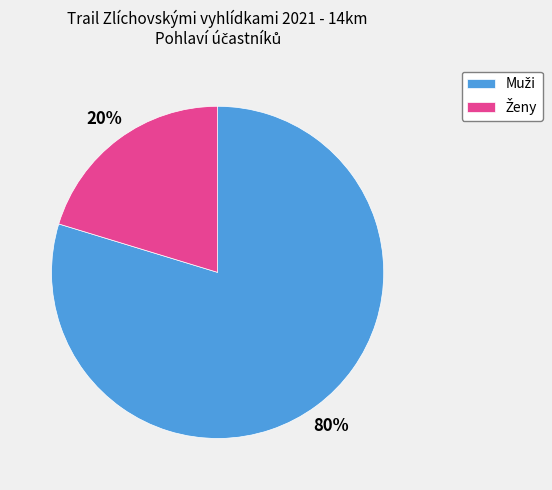

How many slices are in this pie chart?

2